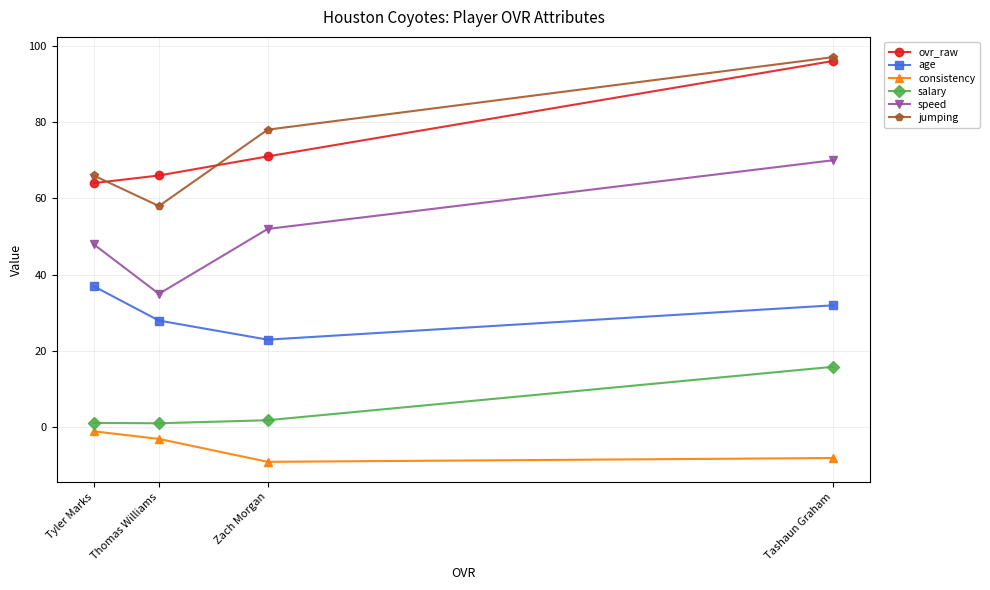

What is the label of the 4th point from the left?

Tashaun Graham